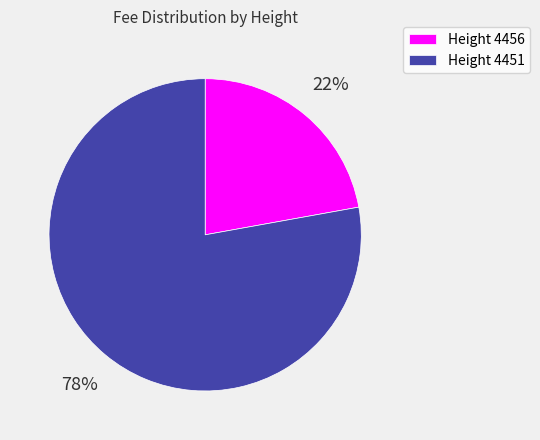

To the nearest percent, what is the difference between the largest and smallest slice percentages?

56%